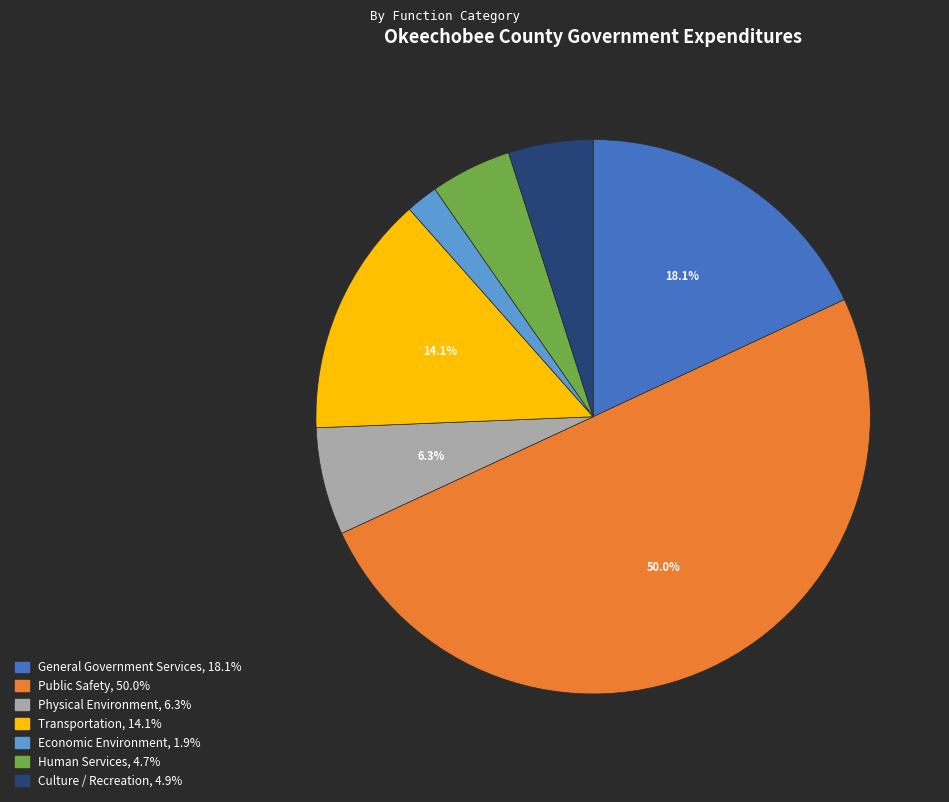

What is the smallest slice in the pie chart?

Economic Environment